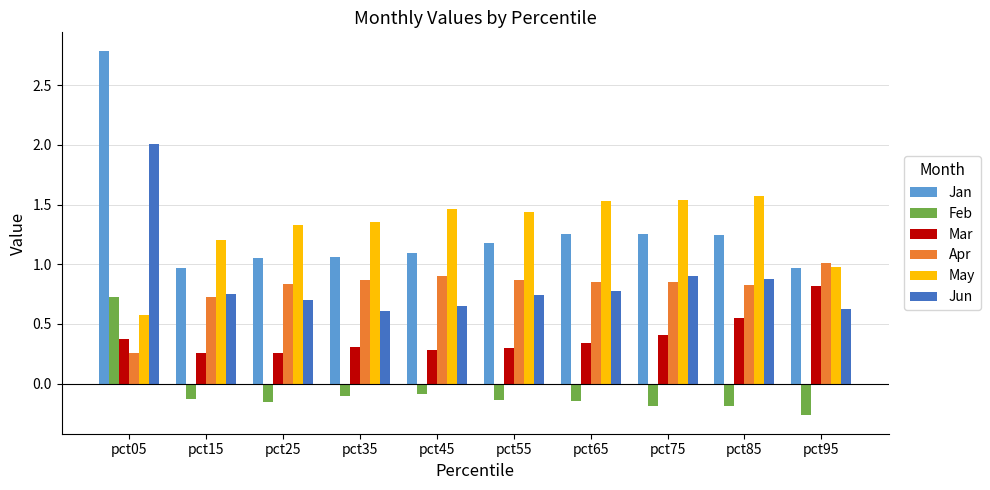

What is the maximum value for Jun?

2.0